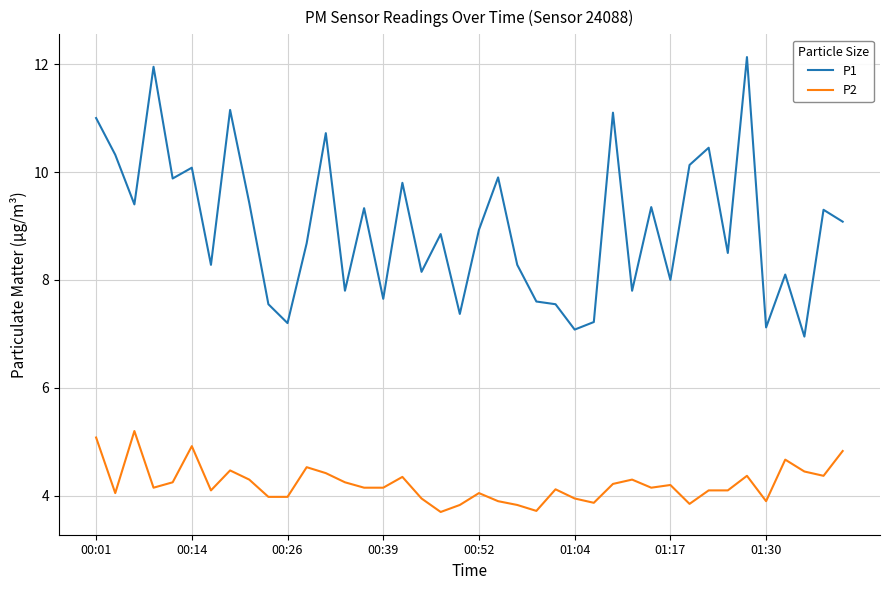

What are all the series names shown in the legend?

P1, P2